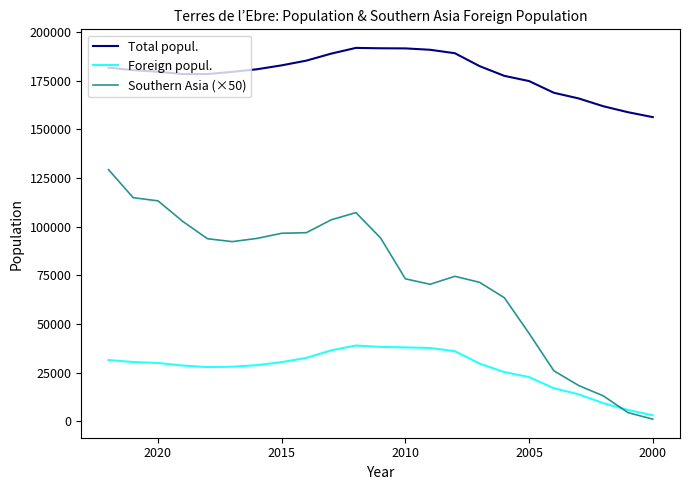

What are all the series names shown in the legend?

Total popul., Foreign popul., Southern Asia (×50)